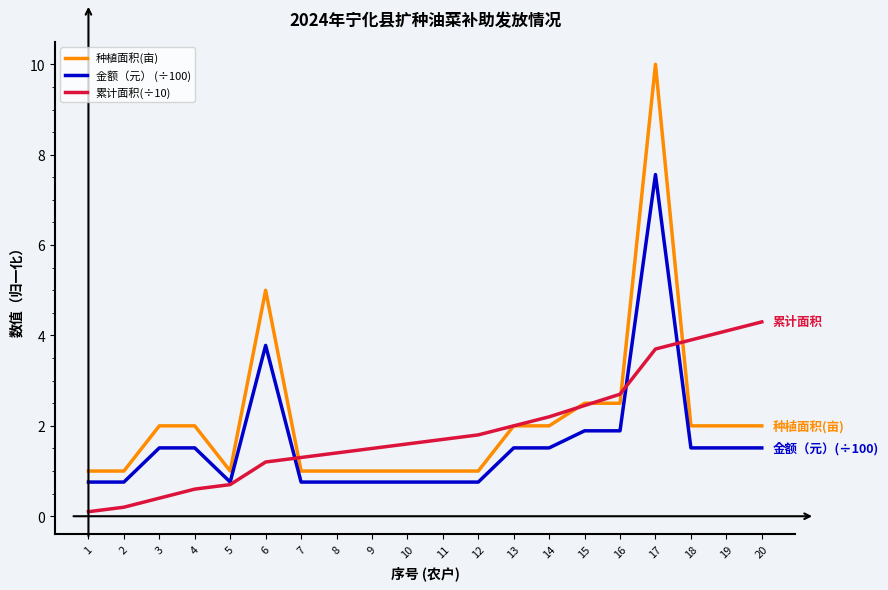

At 16, list the series in order from smallest to largest.

金额（元） (÷100), 种植面积(亩), 累计面积(÷10)